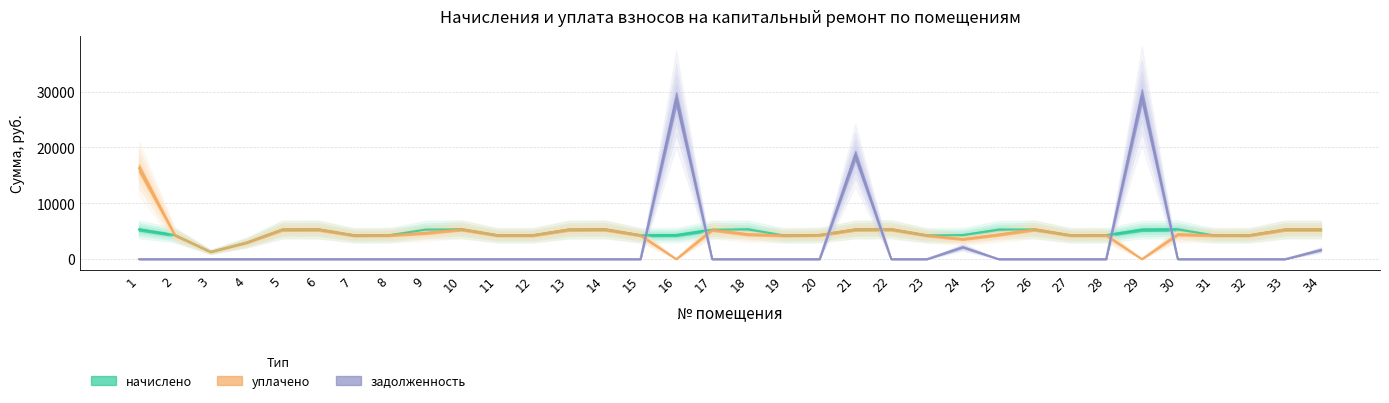

Which category has the highest value in the уплачено series?

1